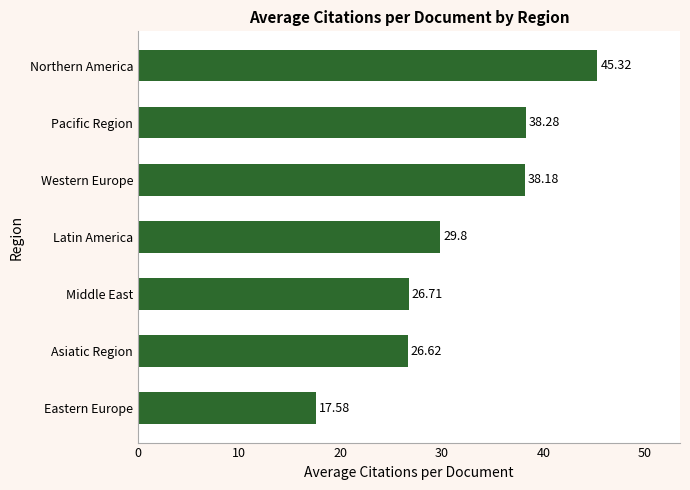

Between Eastern Europe and Latin America, which is larger?

Latin America